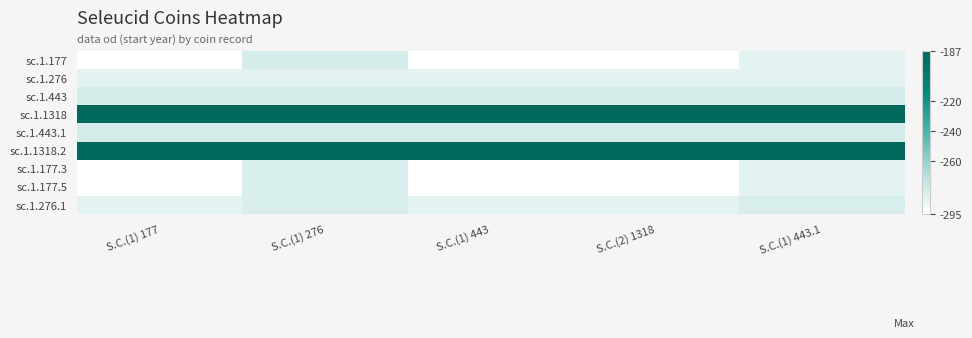

Between S.C.(1) 443.1 and S.C.(1) 443, which is larger?

S.C.(1) 443.1